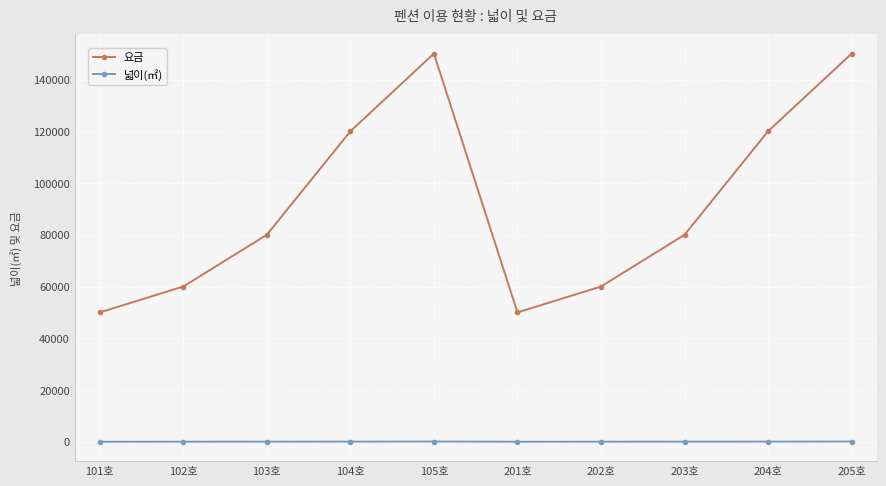

Rank the series by their average value, from highest to lowest.

요금, 넓이(㎡)